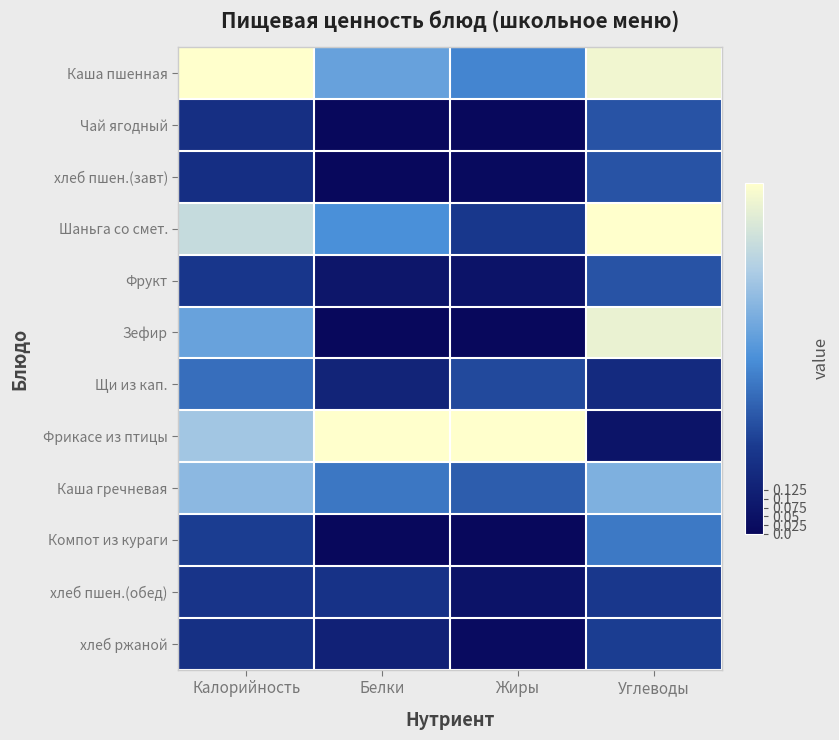

Between Белки and Углеводы, which is larger?

Углеводы